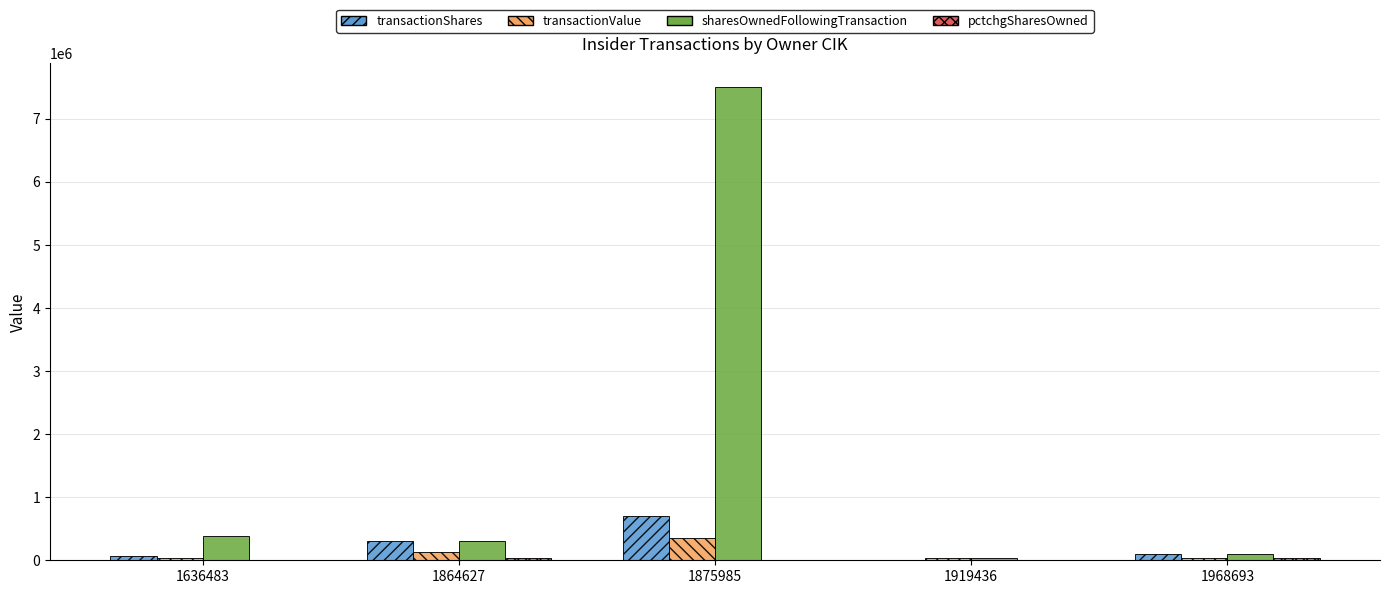

True or false: sharesOwnedFollowingTransaction has a value of 100000 at 1968693.

True